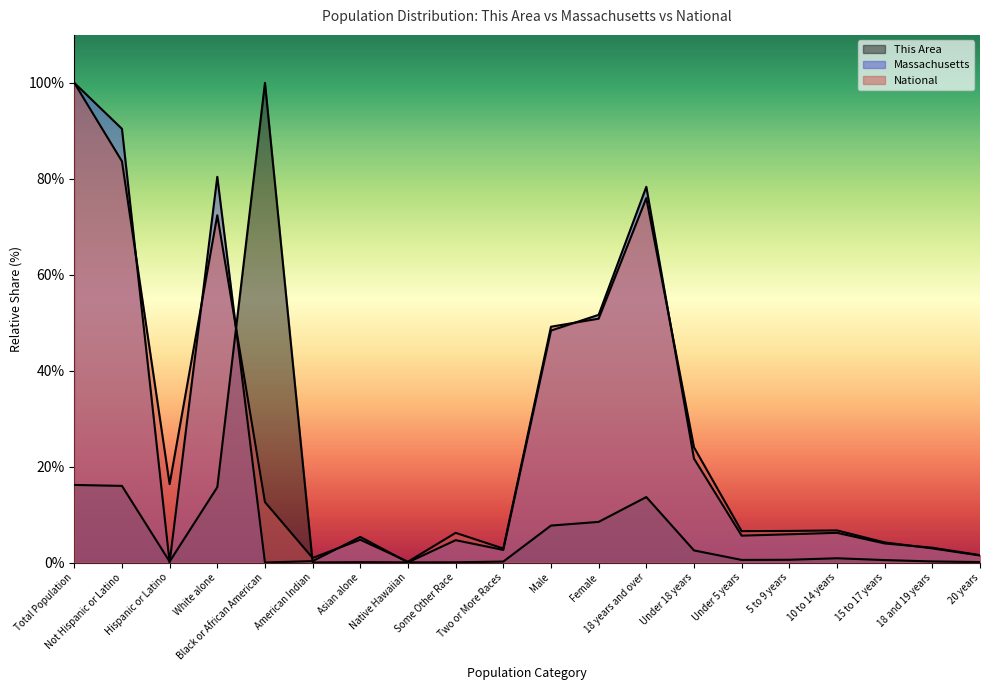

What is the label of the 12th point from the left?

Female